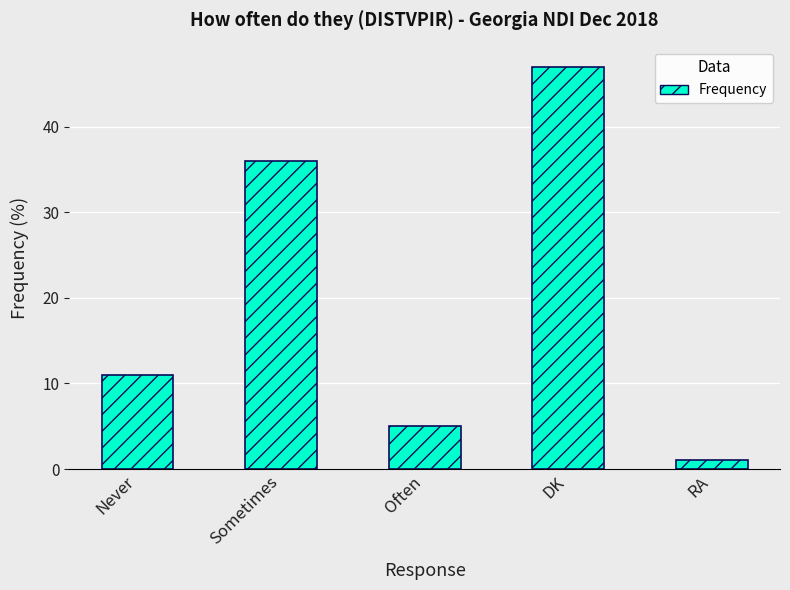

What is the change in value from Never to DK?

+36